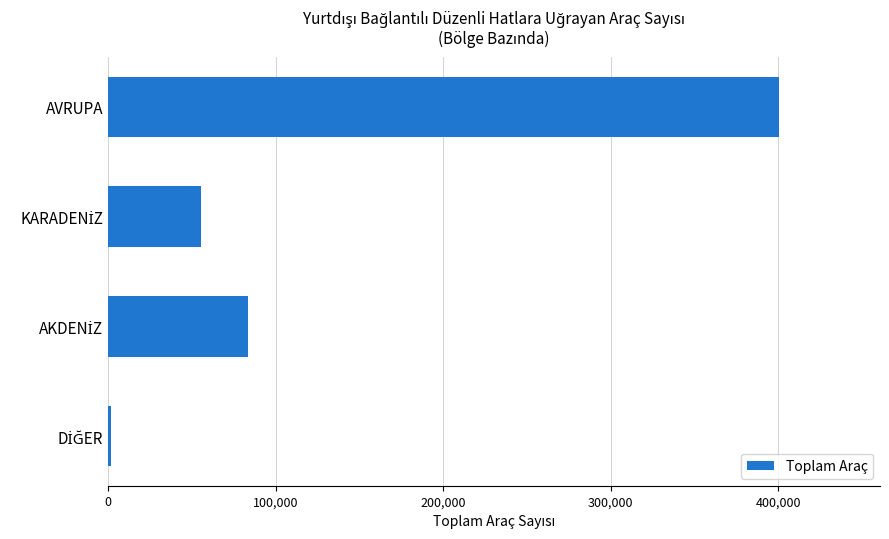

What is the average value?

135575